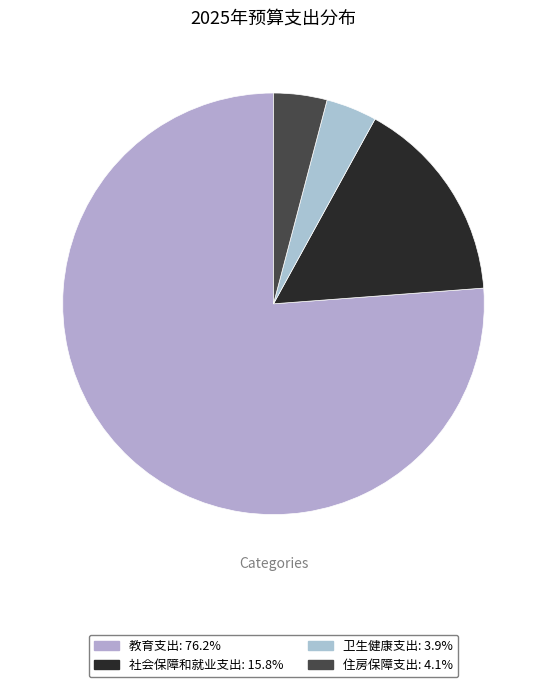

Is there a majority slice in this chart?

Yes